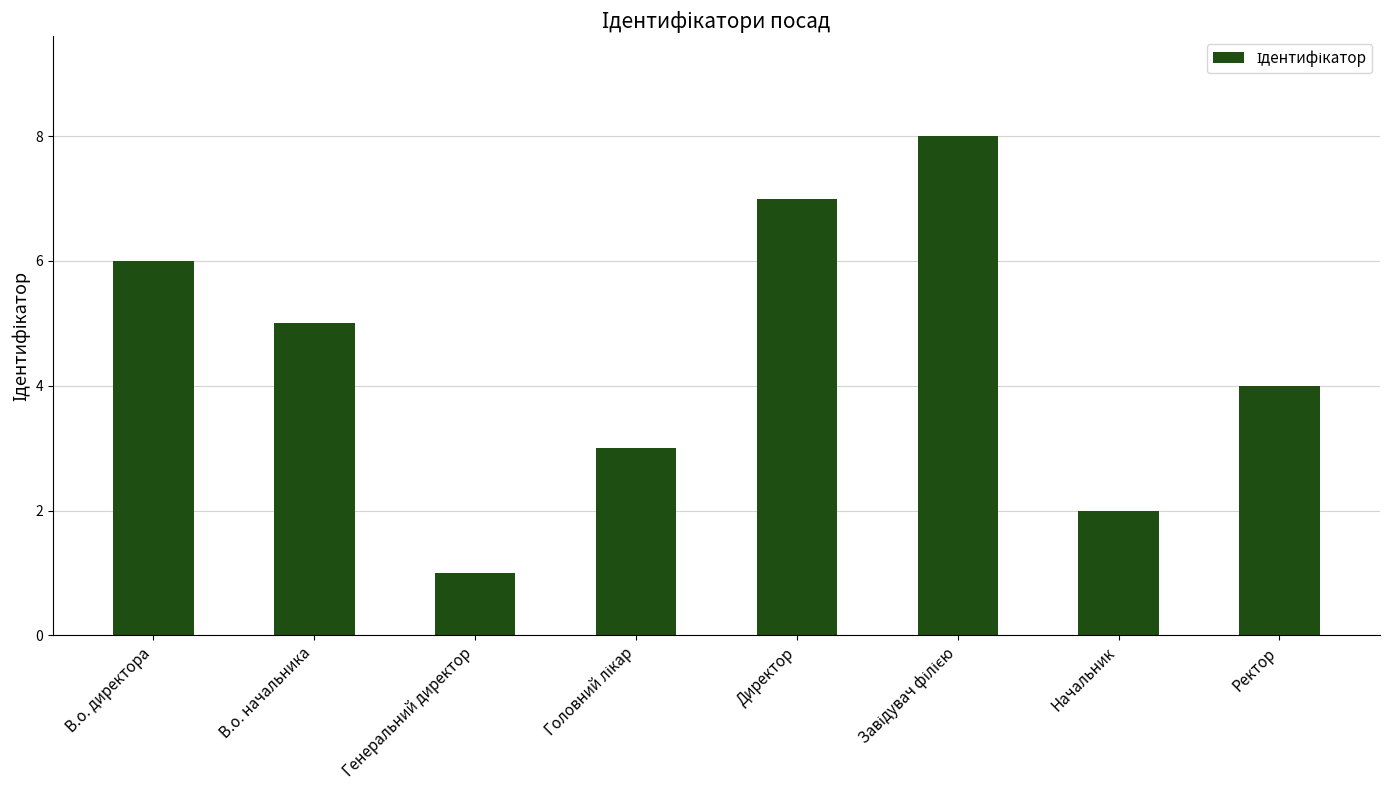

What is the ratio of the value at В.о. директора to the value at В.о. начальника?

1.2